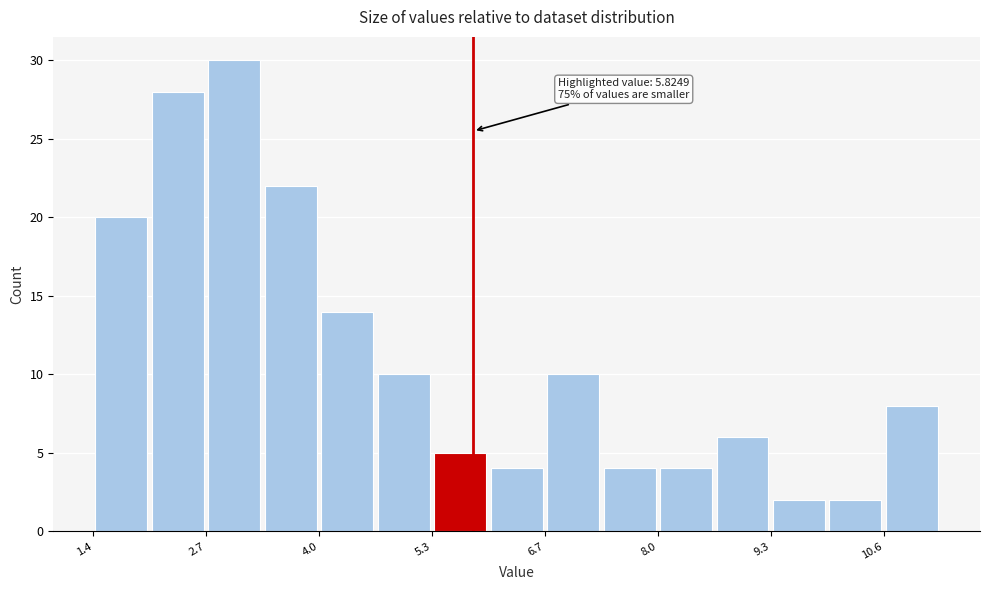

Read against the x-axis, roughly where is the centre of the tallest bar?

3.0